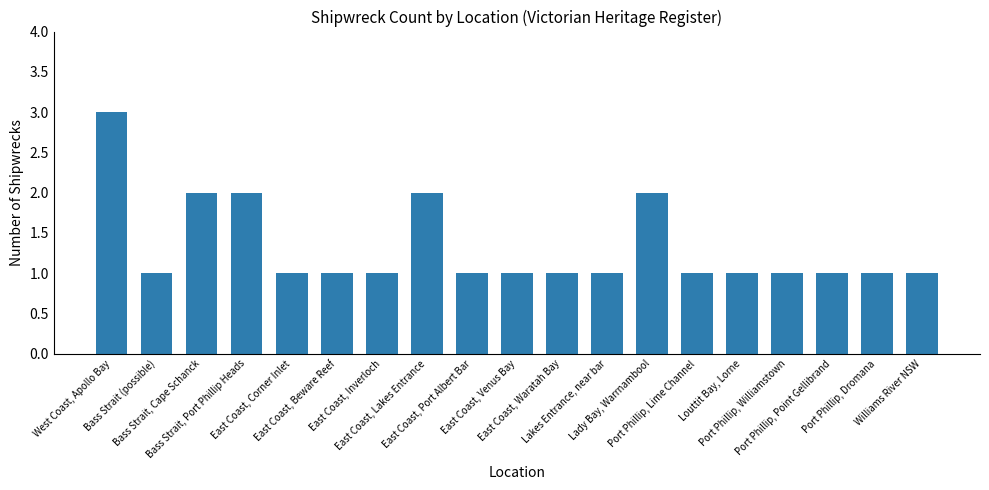

What is the difference between the maximum and minimum values?

2